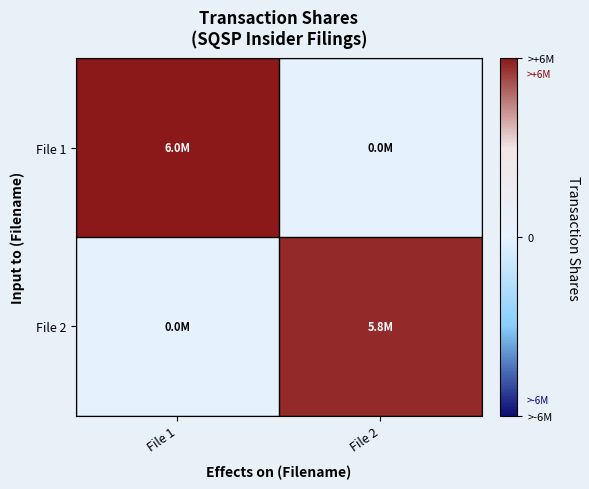

Between File 1 and File 2, which series saw the biggest shift?

File 1